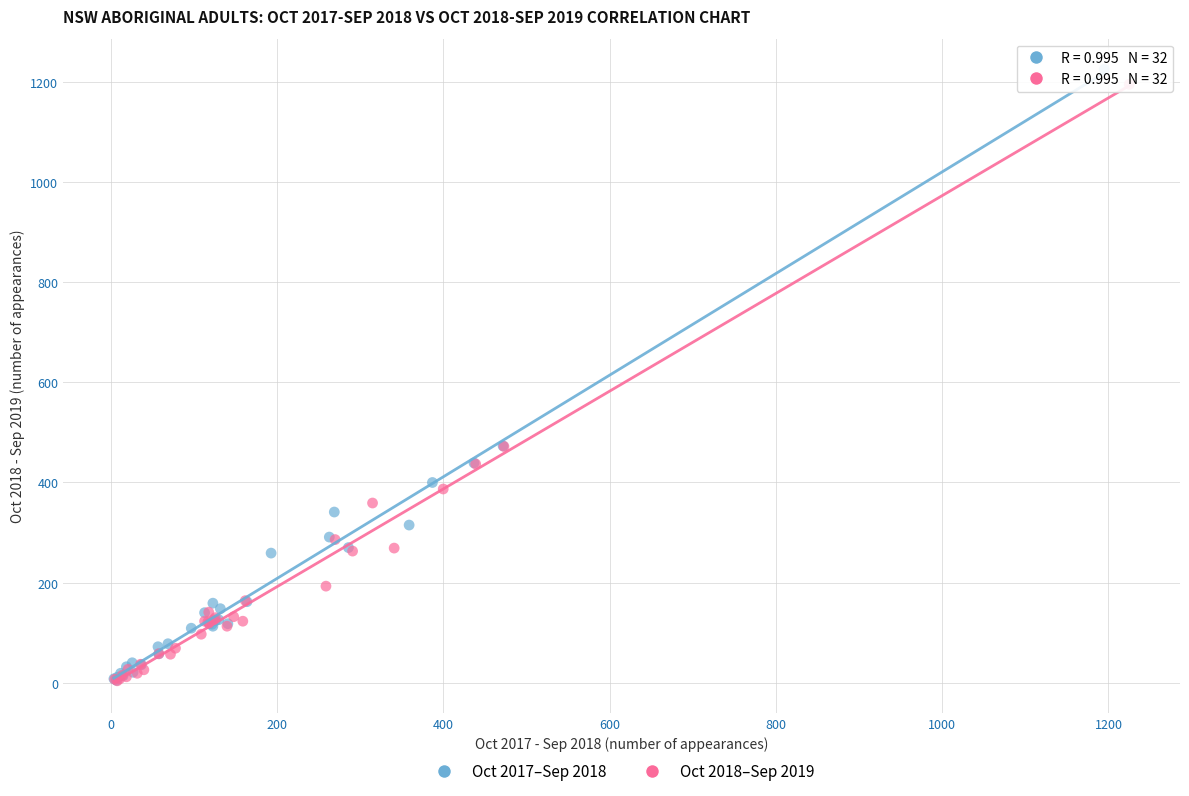

Which series has the widest spread of Y values?

Oct 2017–Sep 2018